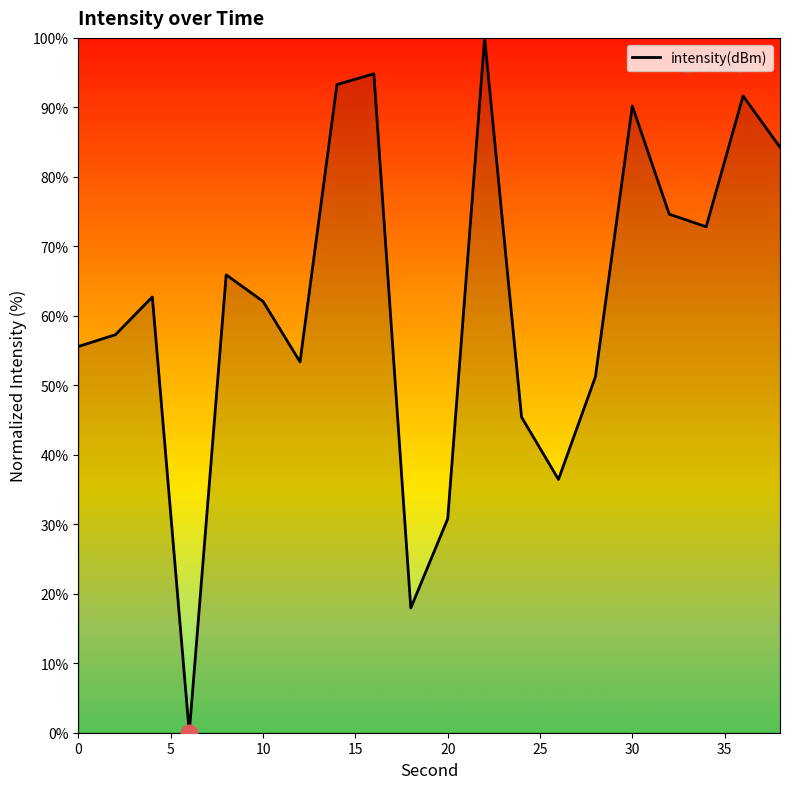

What is the difference between the maximum and minimum values?

100.0